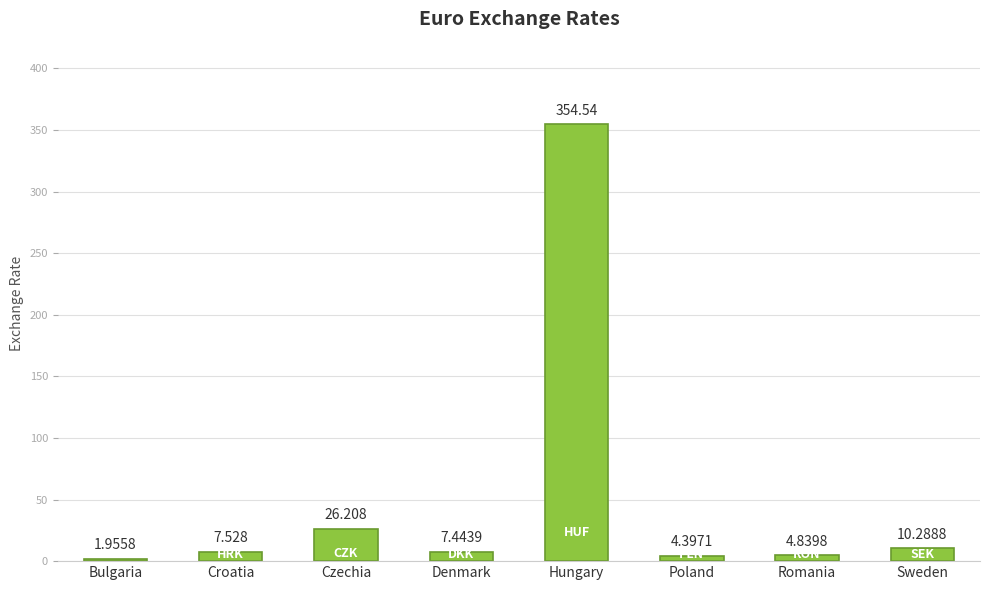

What is the approximate value at Sweden?

10.3